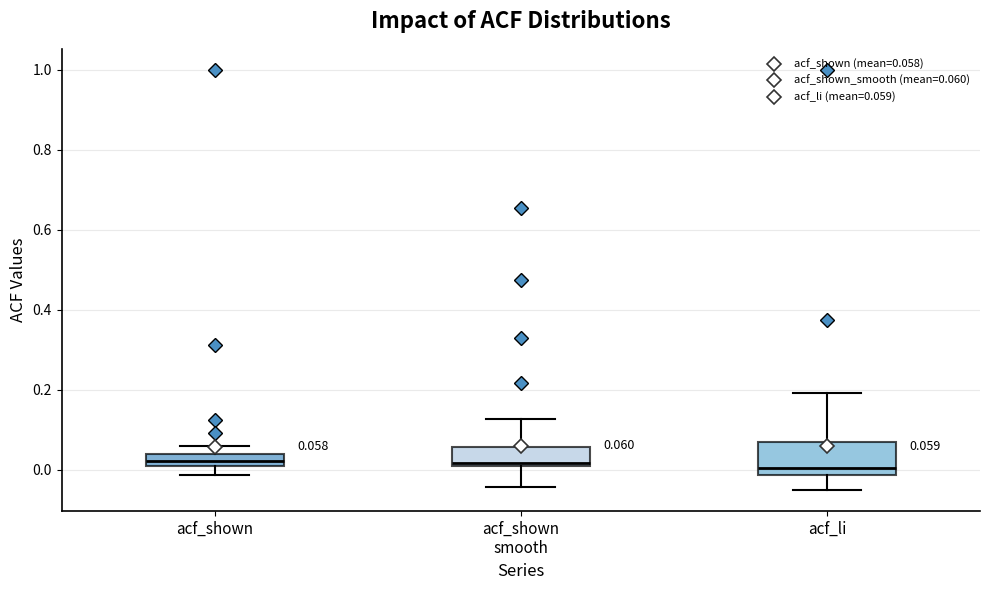

Comparing the boxes themselves (not the whiskers), which one is the tallest?

acf_li